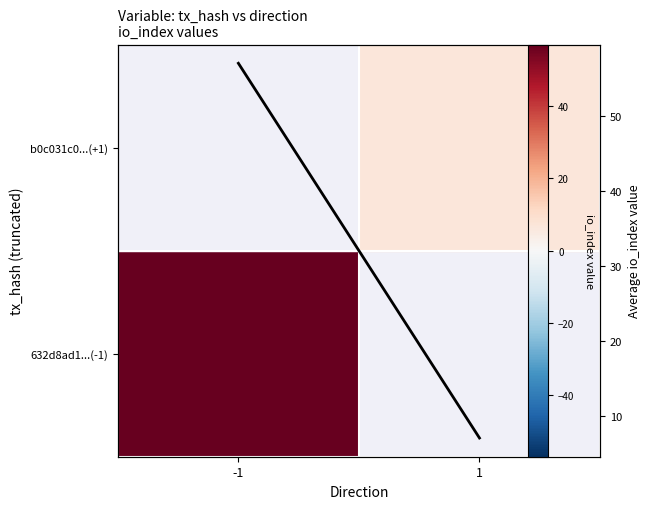

The chart shows a value of 57 at -1. True or false?

True